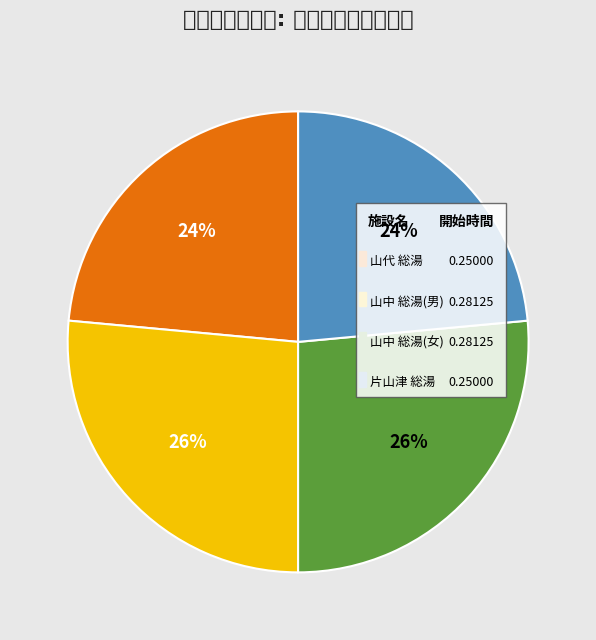

Is it true that 山中温泉　総湯(男湯) is 37% of the pie?

False